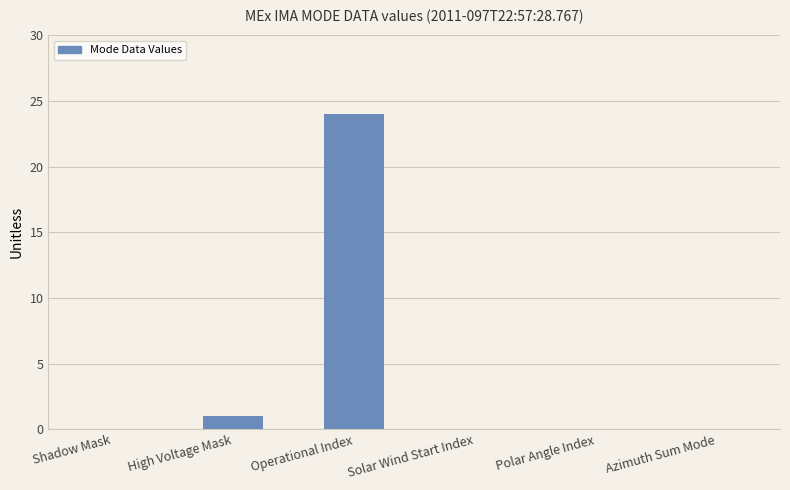

What is the sum of the values at Operational Index and High Voltage Mask?

25